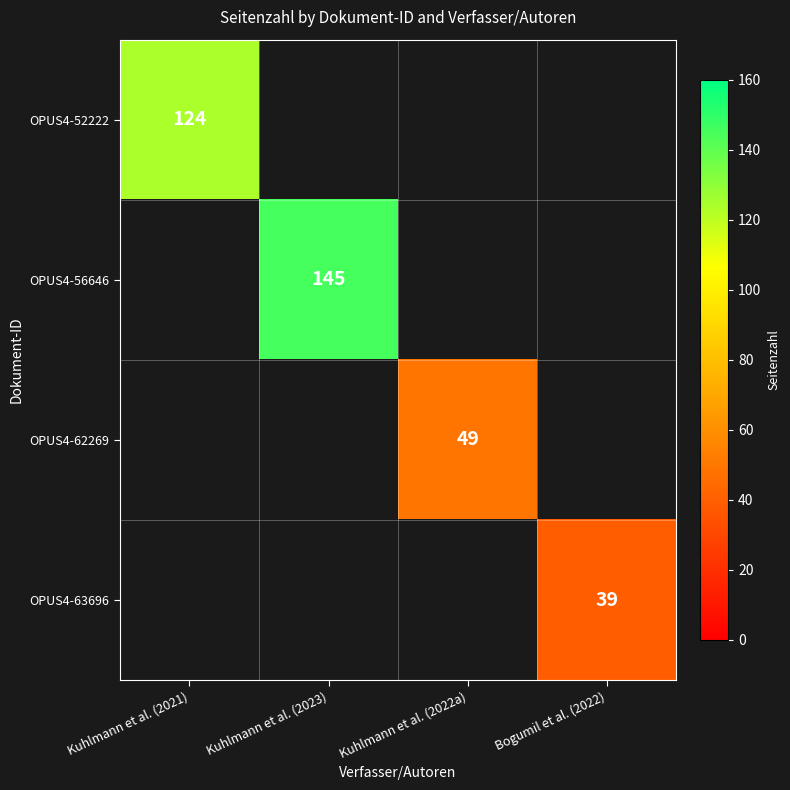

Which category has the lowest value across all series?

Kuhlmann et al. (2023)